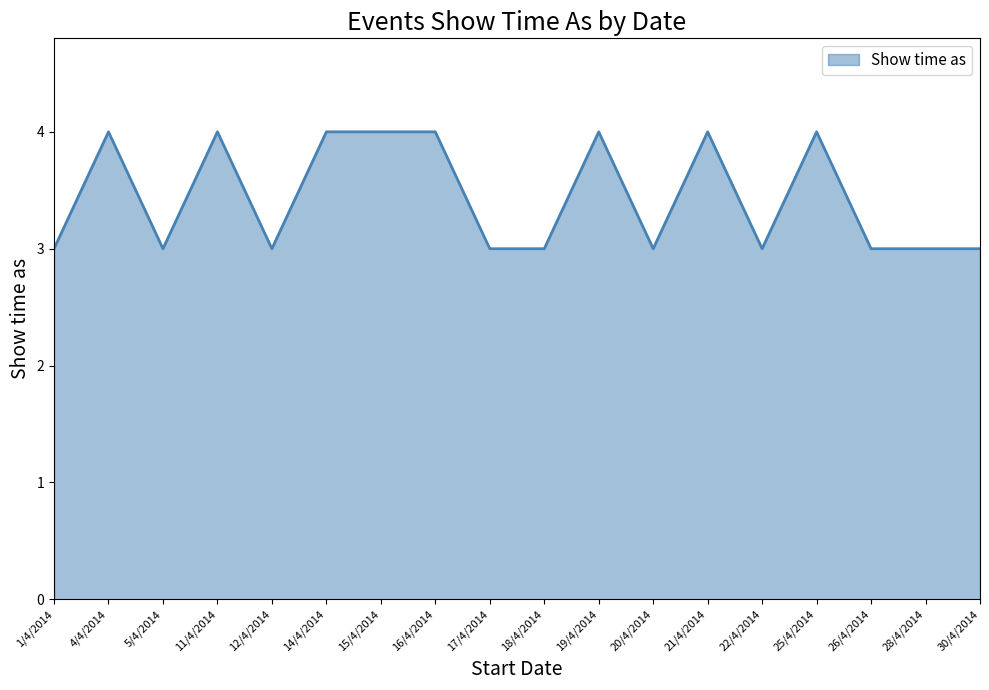

What is the greatest value displayed?

4